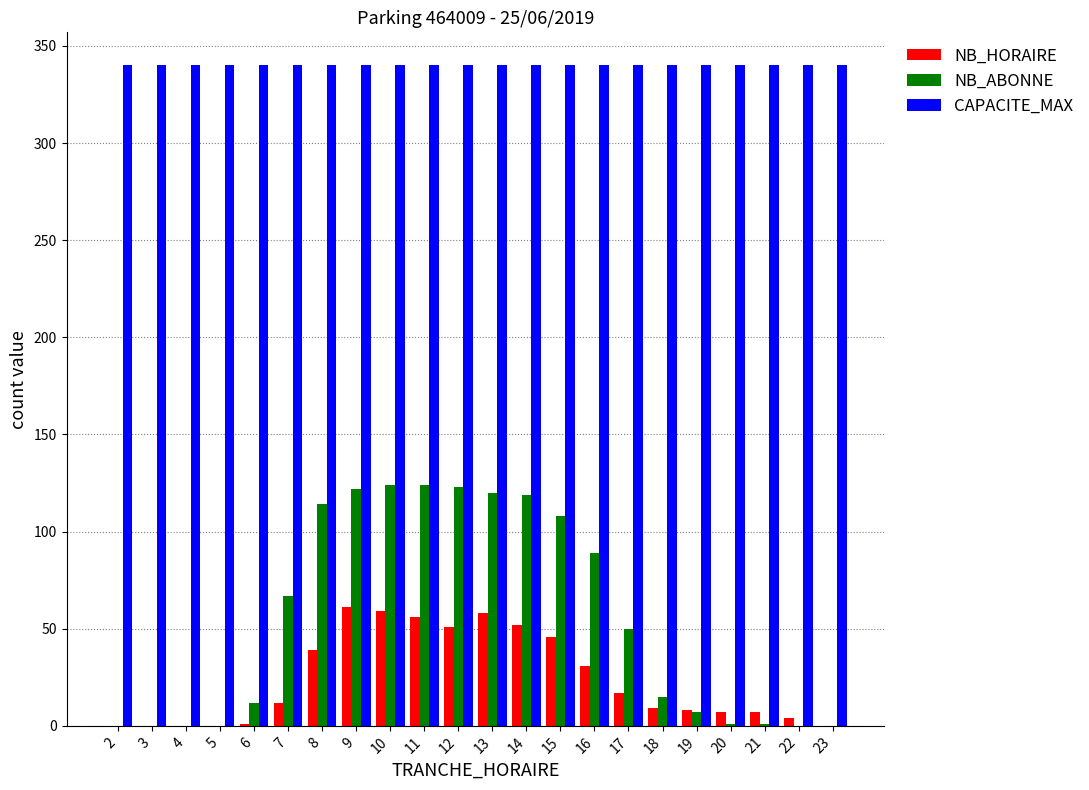

What is the spread (max minus min) of values at 17?

323